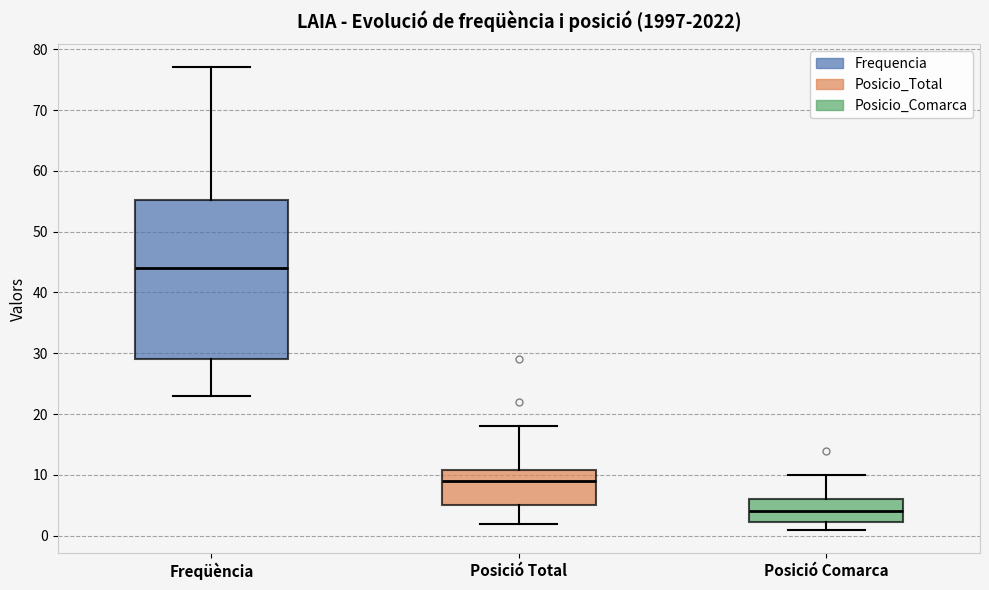

Reading left to right, transcribe this box plot: for each box, give where its median line is, the range the box spans, and where its two whiskers end, as read against the y-axis. The values are not printed on the chart, so give them approximately, as read against the axis.

Freqüència: median 44, box 29 to 55, whiskers 23 to 77
Posició Total: median 9, box 5 to 11, whiskers 2 to 18
Posició Comarca: median 4, box 2 to 6, whiskers 1 to 10